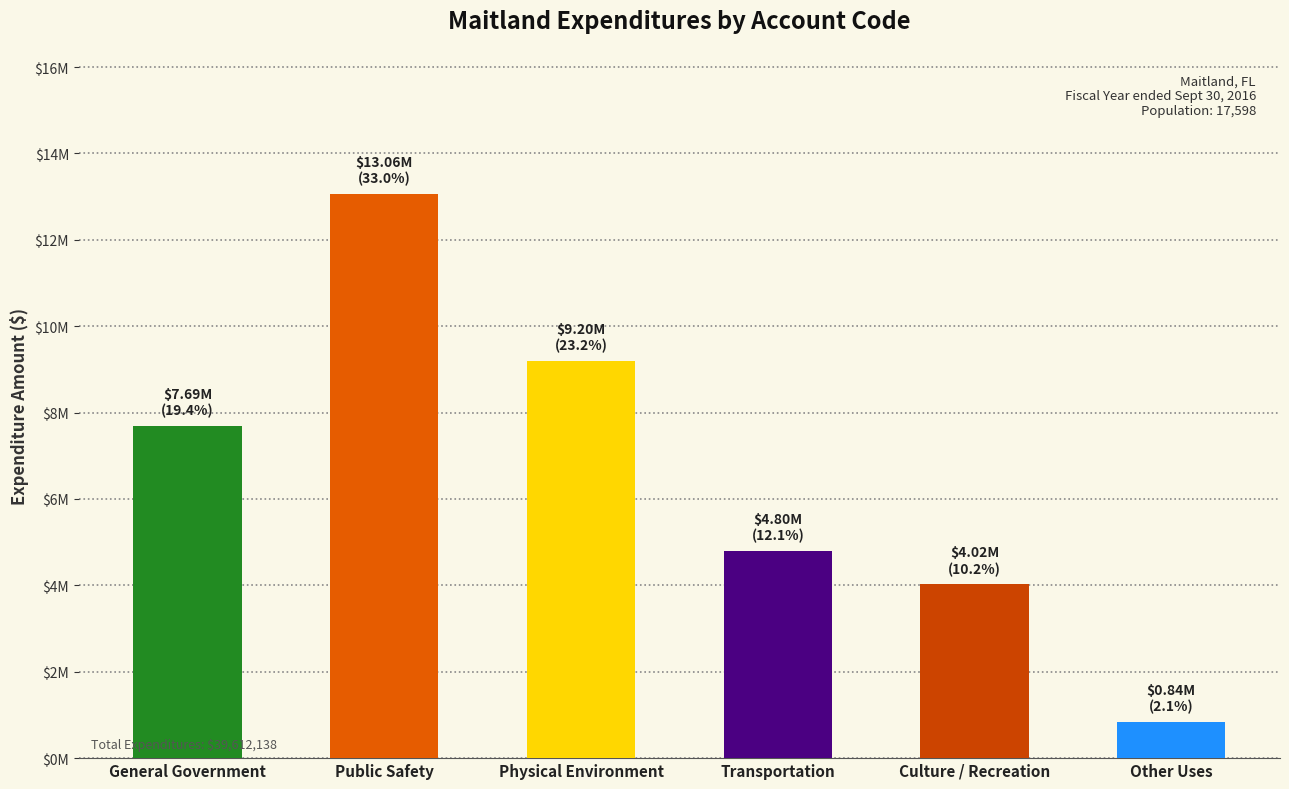

How many categories are shown in the chart?

6